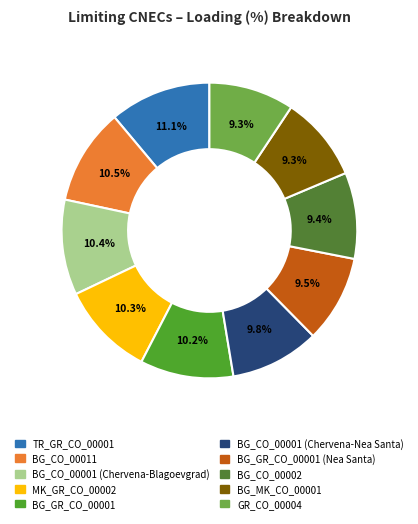

How many segments does this pie chart have?

10